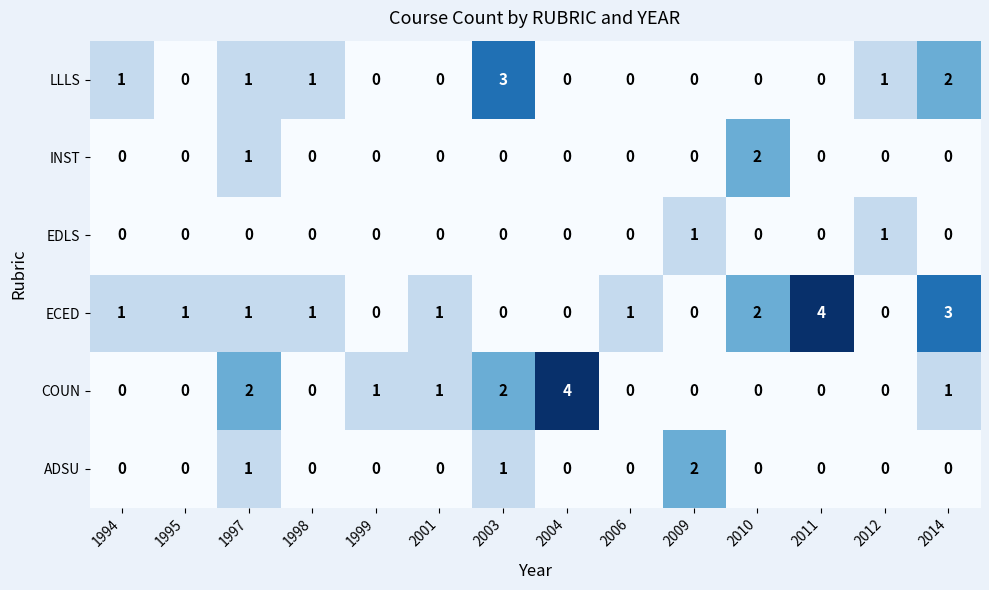

The value of EDLS at 2003 is 1. True or false?

False